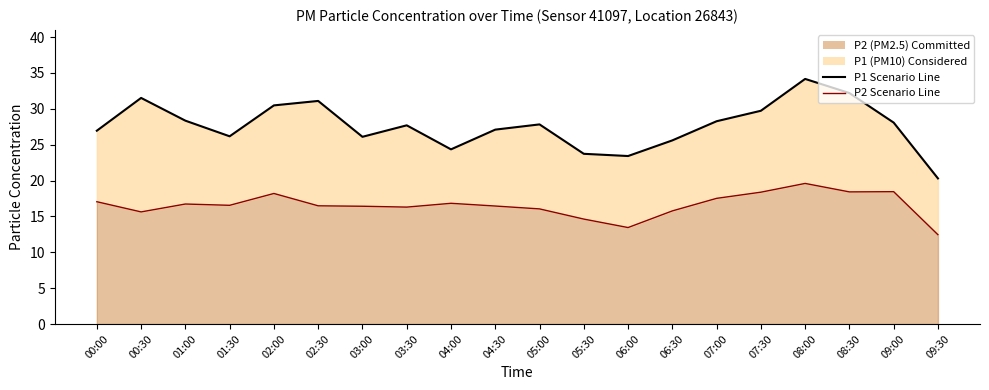

The value of P1 (PM10) Line at 06:00 is 34.9. True or false?

False